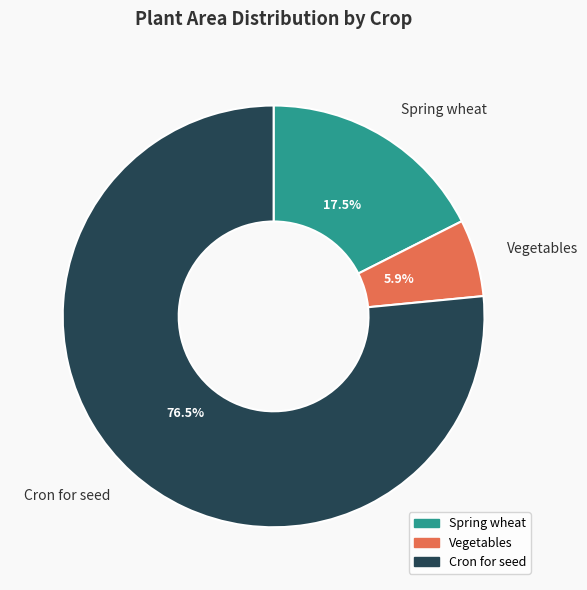

To the nearest percent, what is the combined percentage of Cron for seed and Spring wheat?

94%